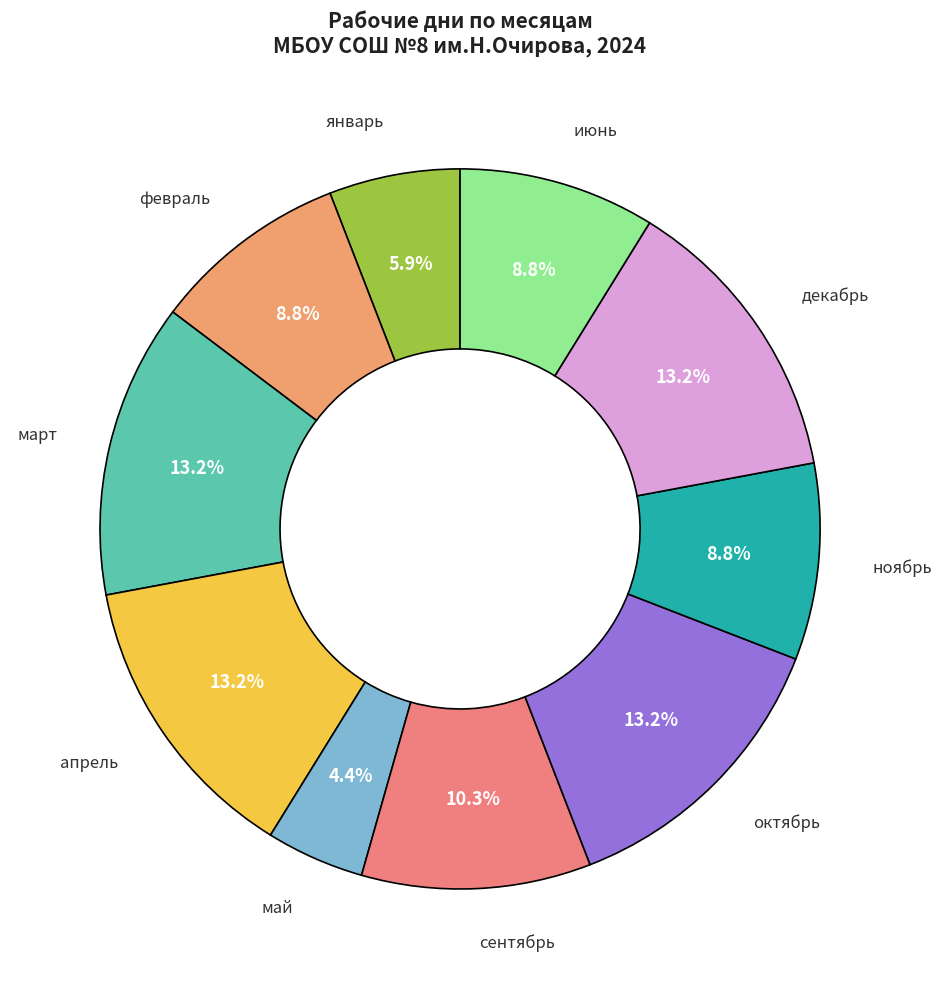

How many slices are in this pie chart?

10